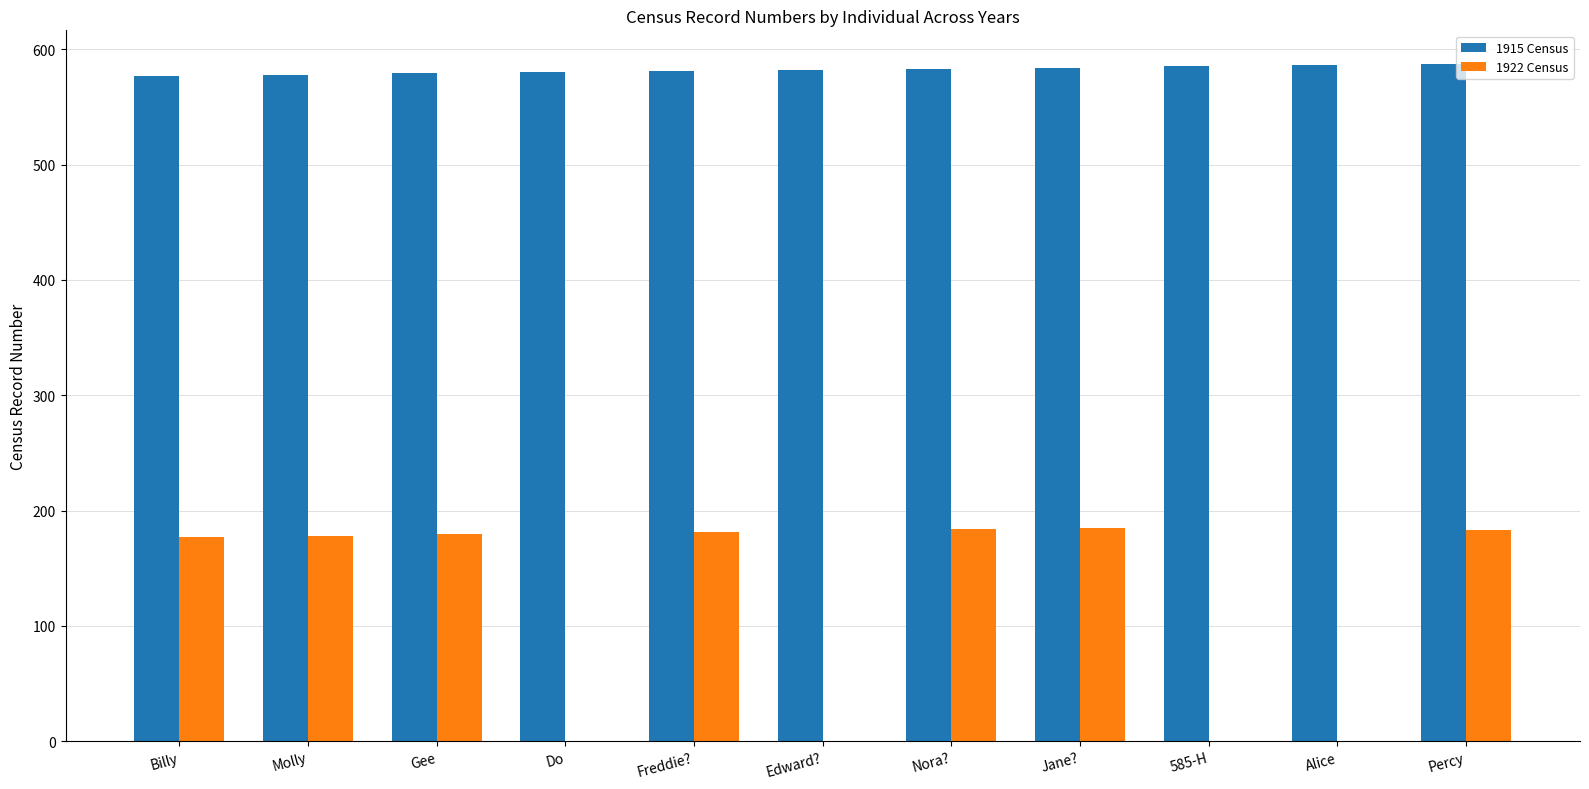

True or false: 1915 Census has a value of 584 at Jane?.

True